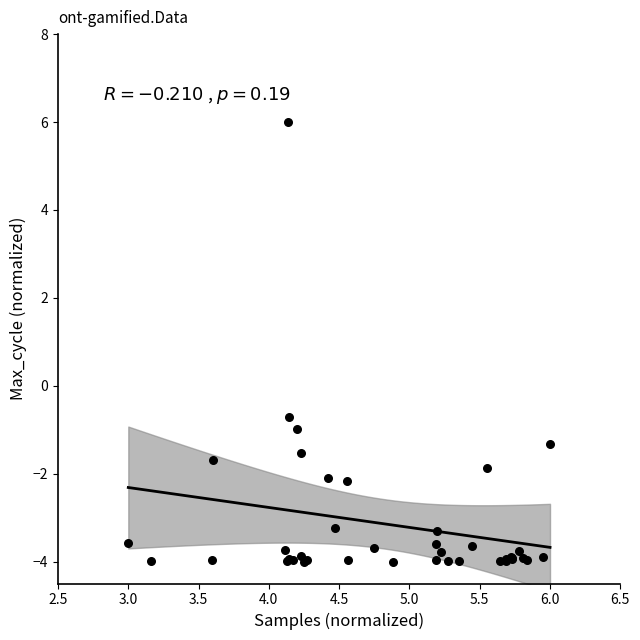

What Y value in the scatter plot is closest to 1?

-0.7